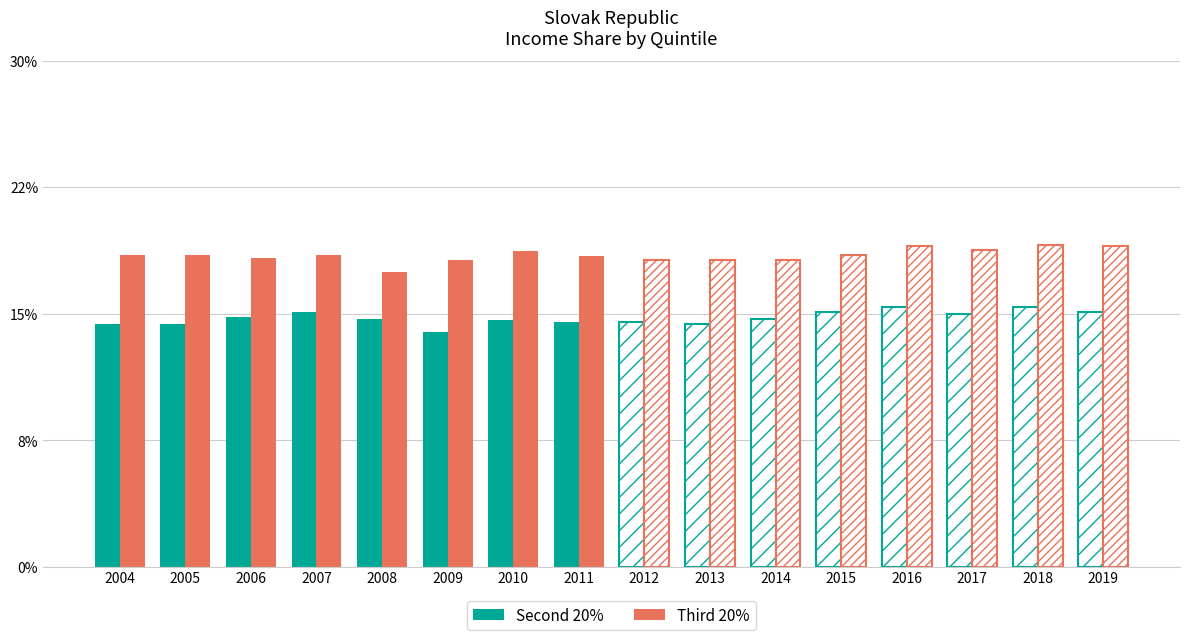

Is the value of Third 20% at 2005 greater than the value of Second 20% at 2007?

Yes